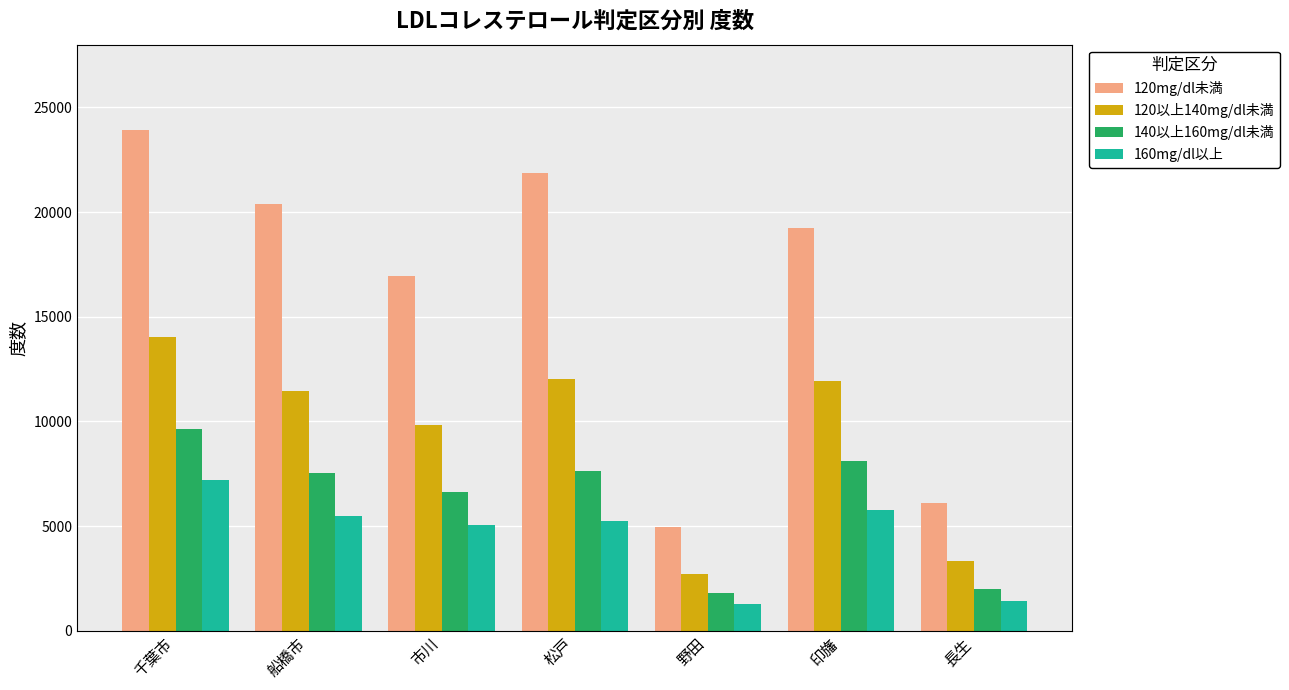

What is the smallest value displayed?

1270